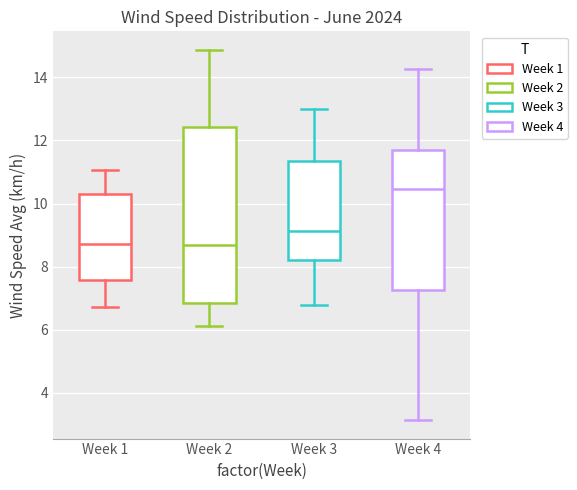

Which box is the tallest, from its lower edge to its upper edge?

Week 2